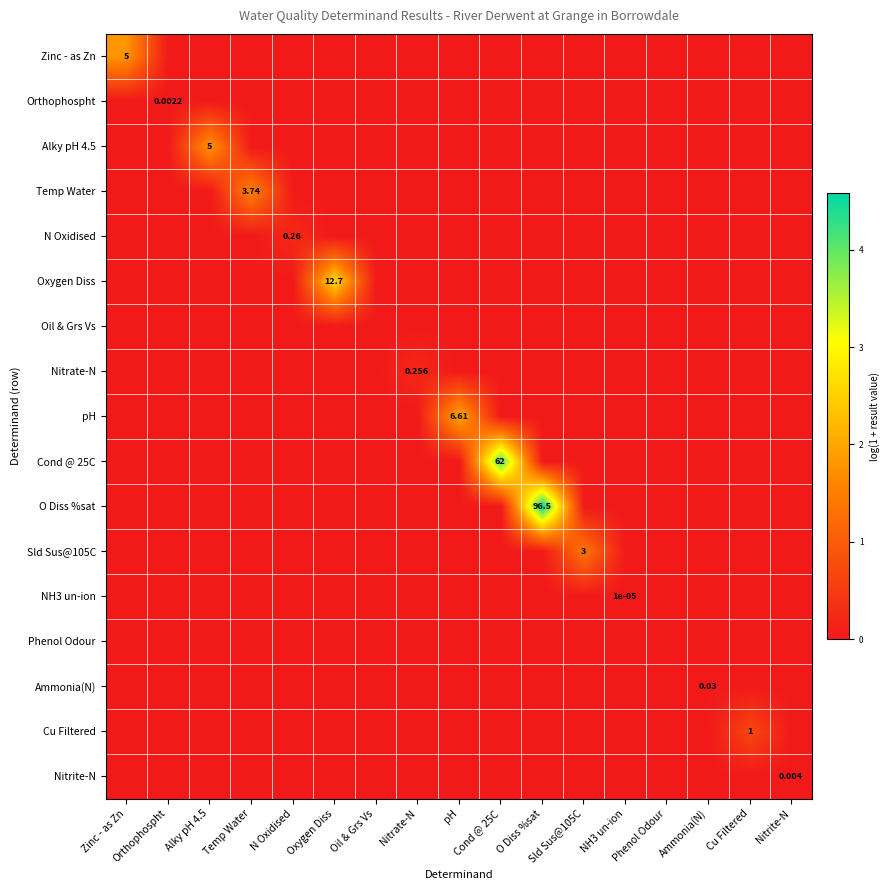

List the series in order of their peak value, highest first.

O Diss %sat, Cond @ 25C, Oxygen Diss, pH, Zinc - as Zn, Alky pH 4.5, Temp Water, Sld Sus@105C, Cu Filtered, N Oxidised, Nitrate-N, Ammonia(N), Nitrite-N, Orthophospht, NH3 un-ion, Oil & Grs Vs, Phenol Odour